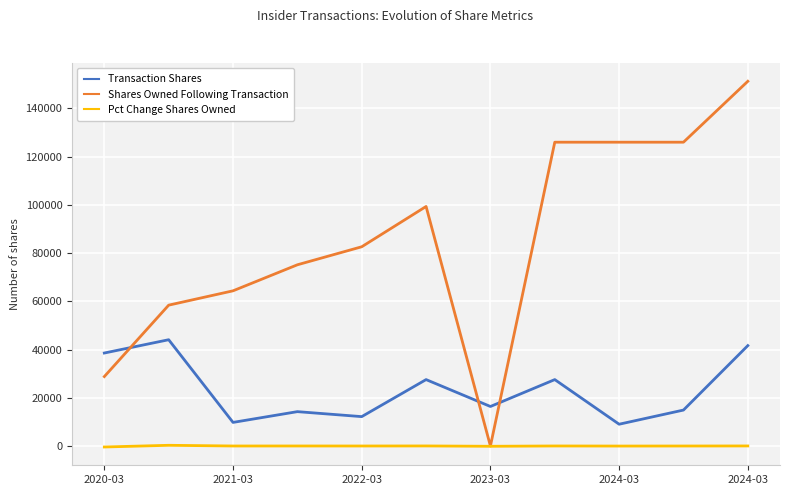

In Transaction Shares, how many points are lower than both neighbors (excluding endpoints)?

4